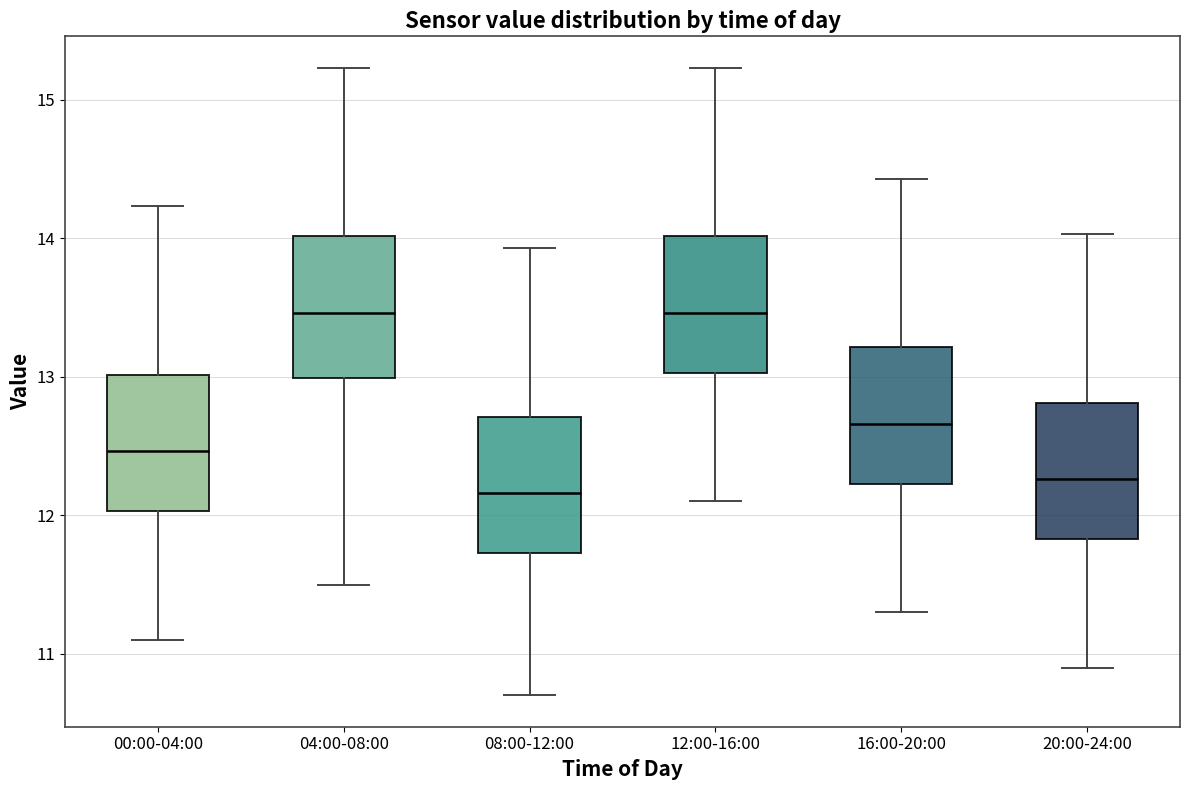

Where does the median line of the box for 08:00-12:00 sit on the y-axis? The values are not printed on the chart, so give them approximately, as read against the axis.

12.2